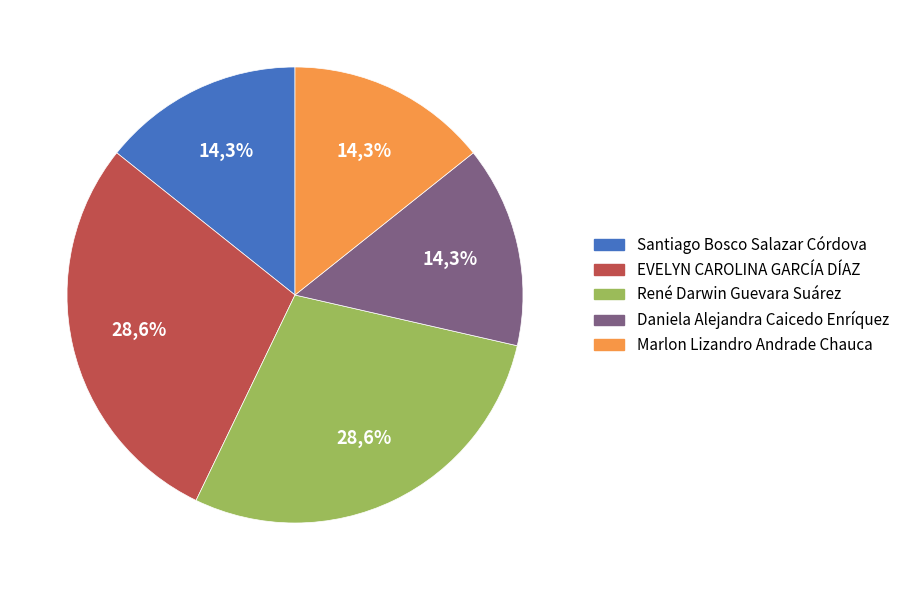

Combined, do EVELYN CAROLINA GARCÍA DÍAZ and Daniela Alejandra Caicedo Enríquez account for over 50%?

No